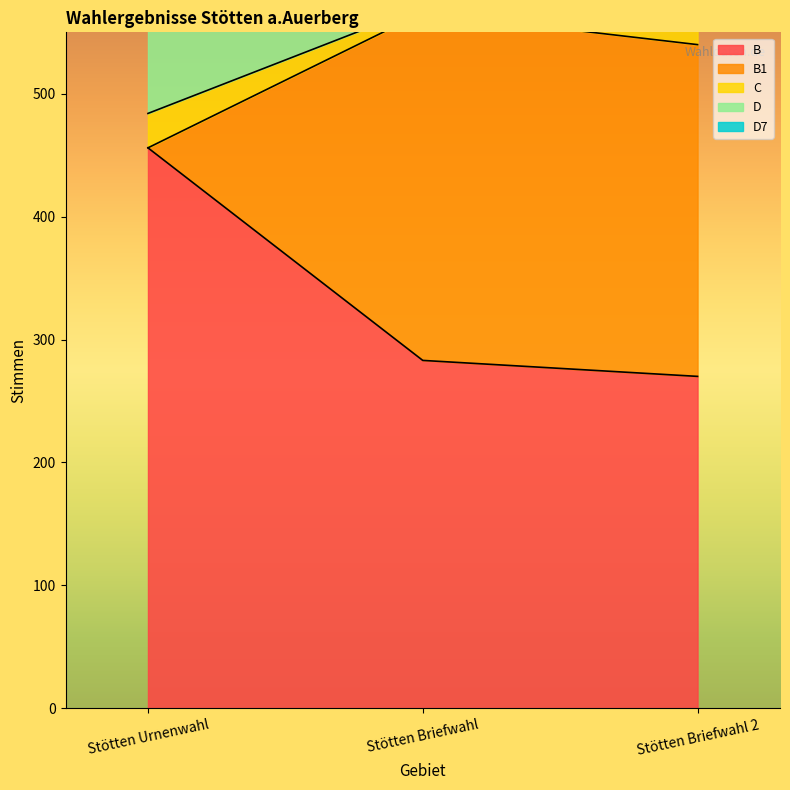

At how many categories does at least one series exceed 439?

3